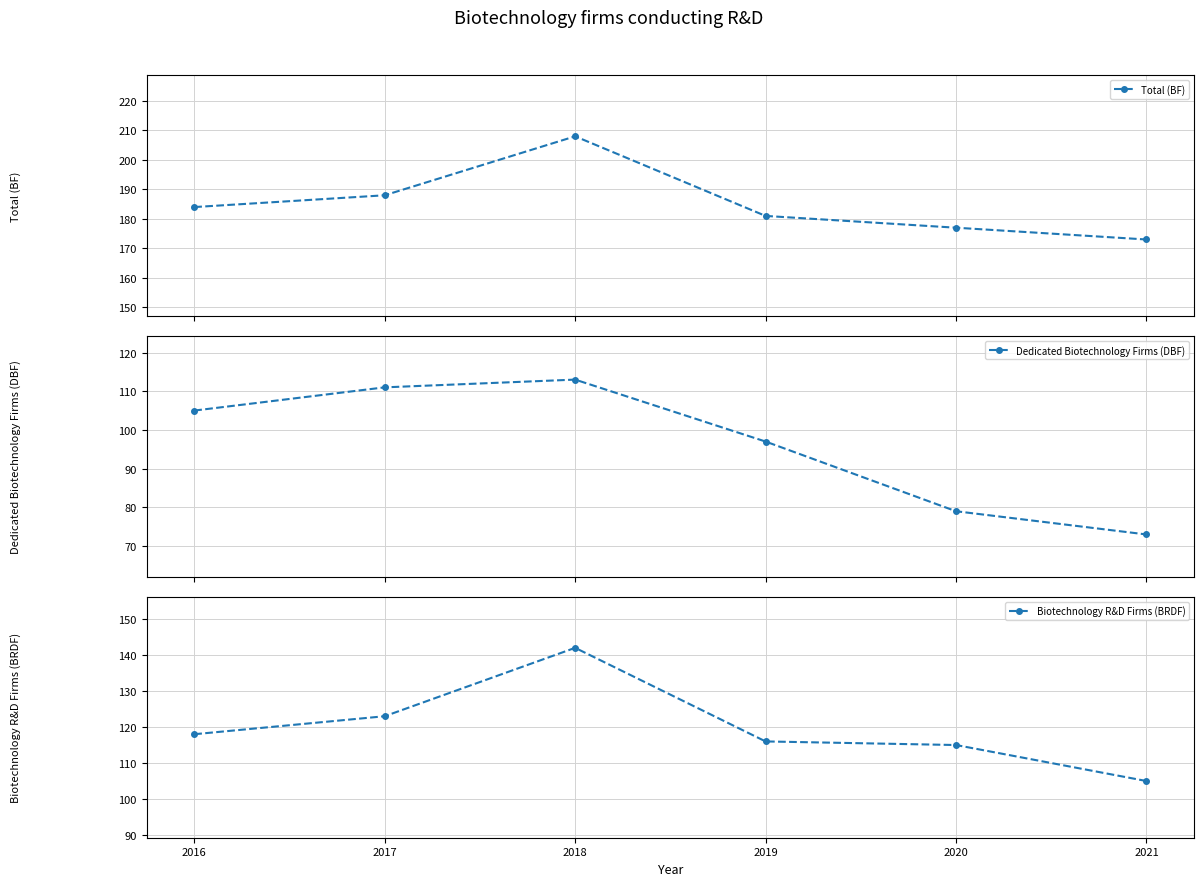

Rank the series by their maximum value, from highest to lowest.

Total (BF), Biotechnology R&D Firms (BRDF), Dedicated Biotechnology Firms (DBF)